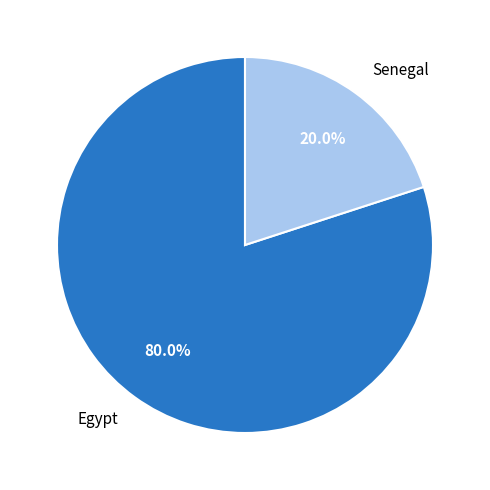

Does Senegal represent more than half of the total?

No